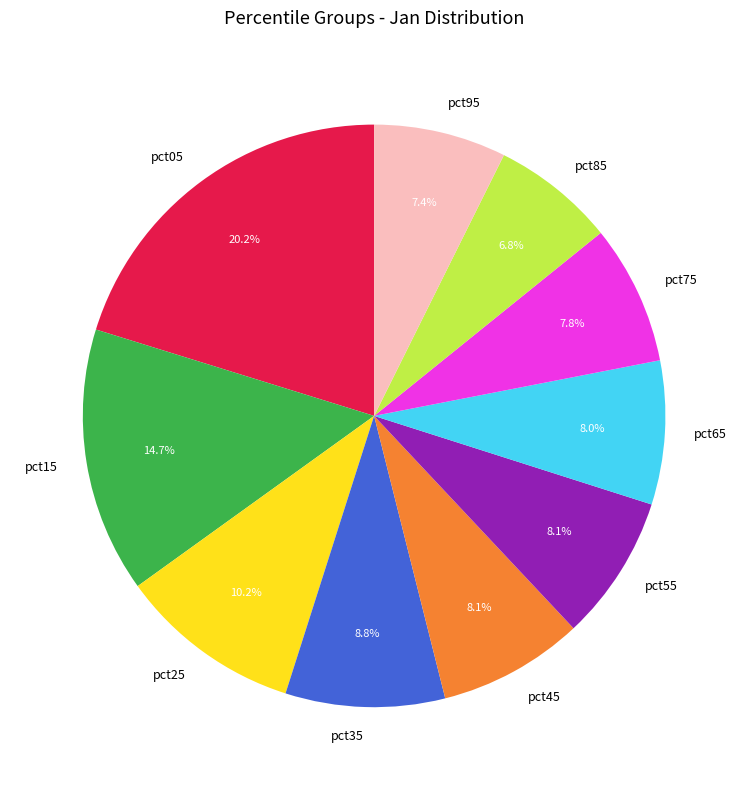

To the nearest percent, what is the difference between the pct55 and pct85 slice percentages?

1%